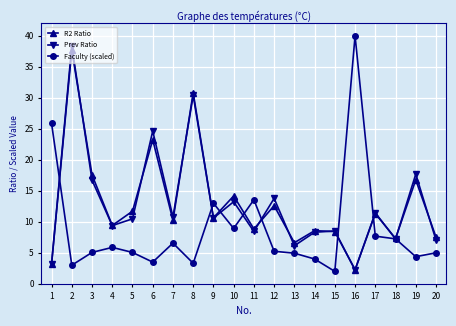

What is the total value across all series at 10?

36.3